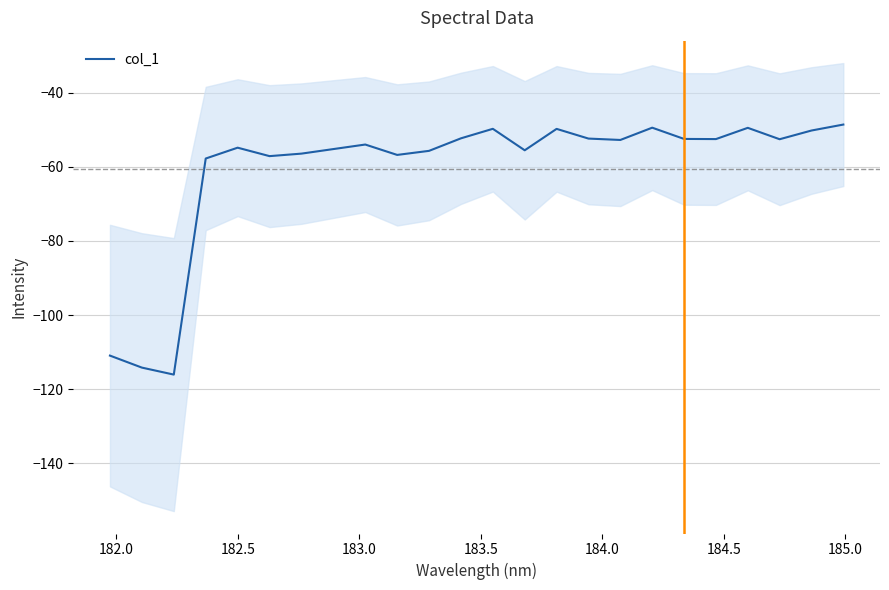

What is the maximum value for col_1?

-48.6